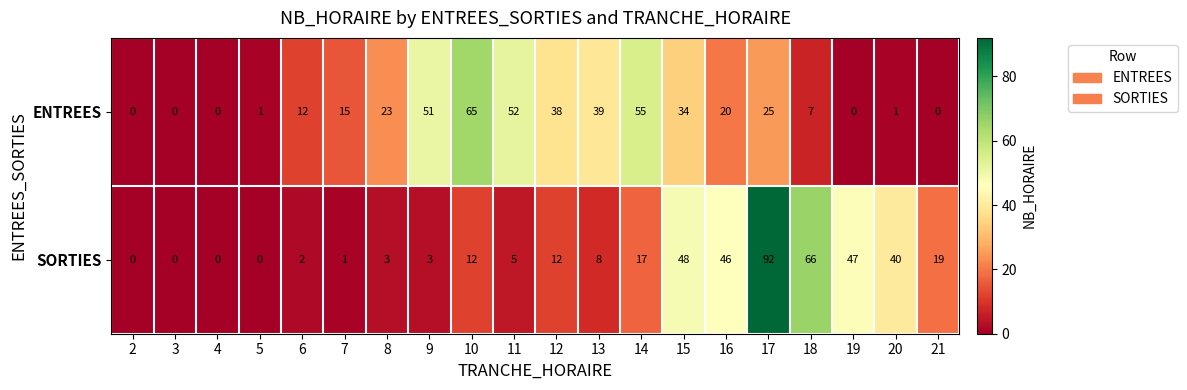

True or false: ENTREES has a value of -30 at 3.

False